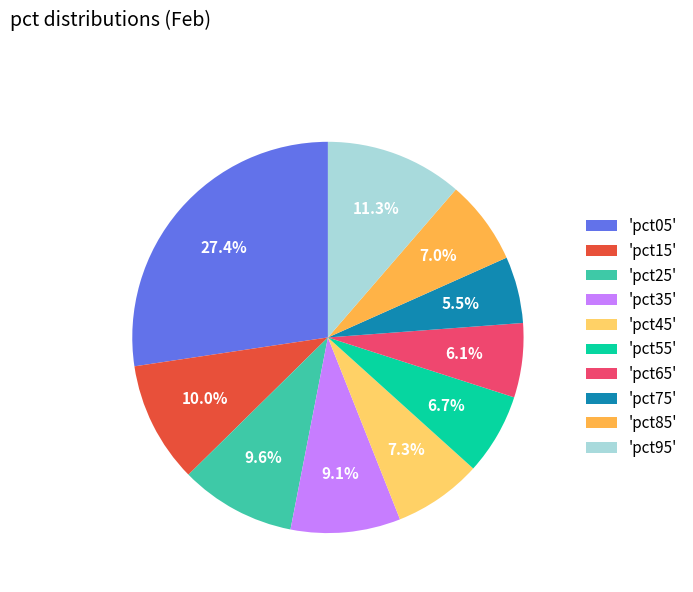

Is it true that pct75 is 1% of the pie?

False